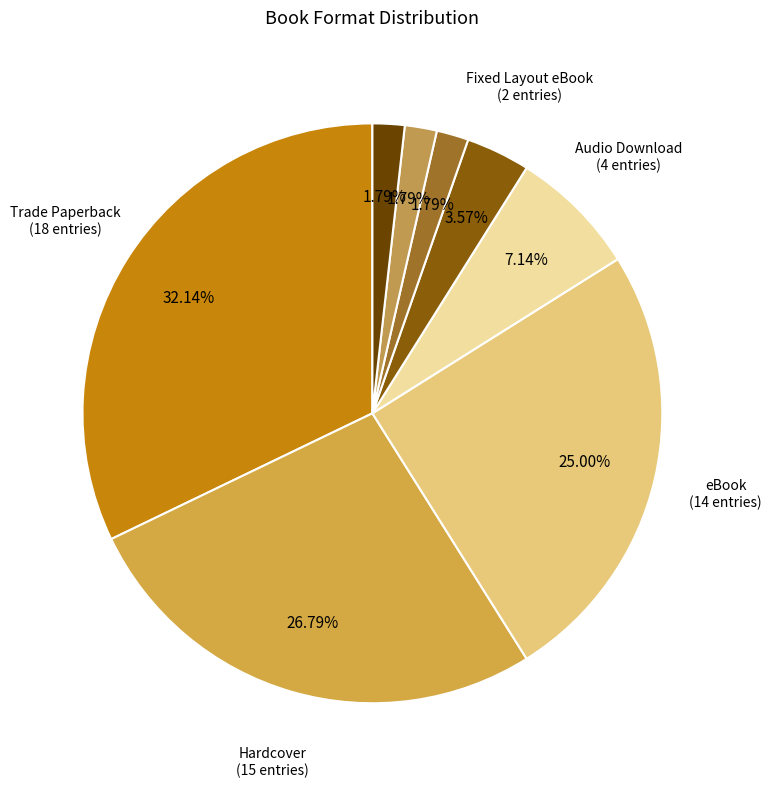

How many slices are in this pie chart?

8